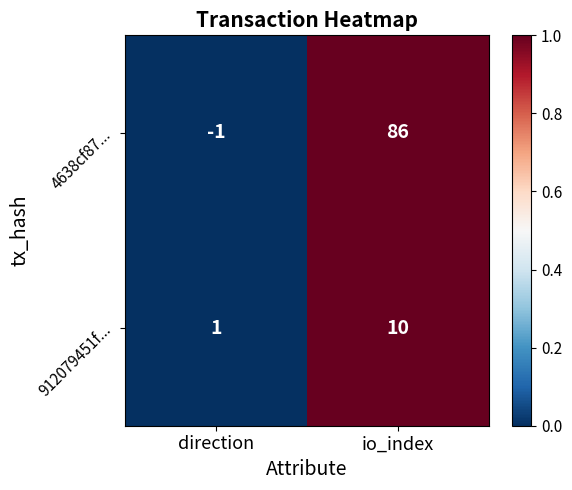

The 912079451f... series shows 2 at direction. True or false?

False